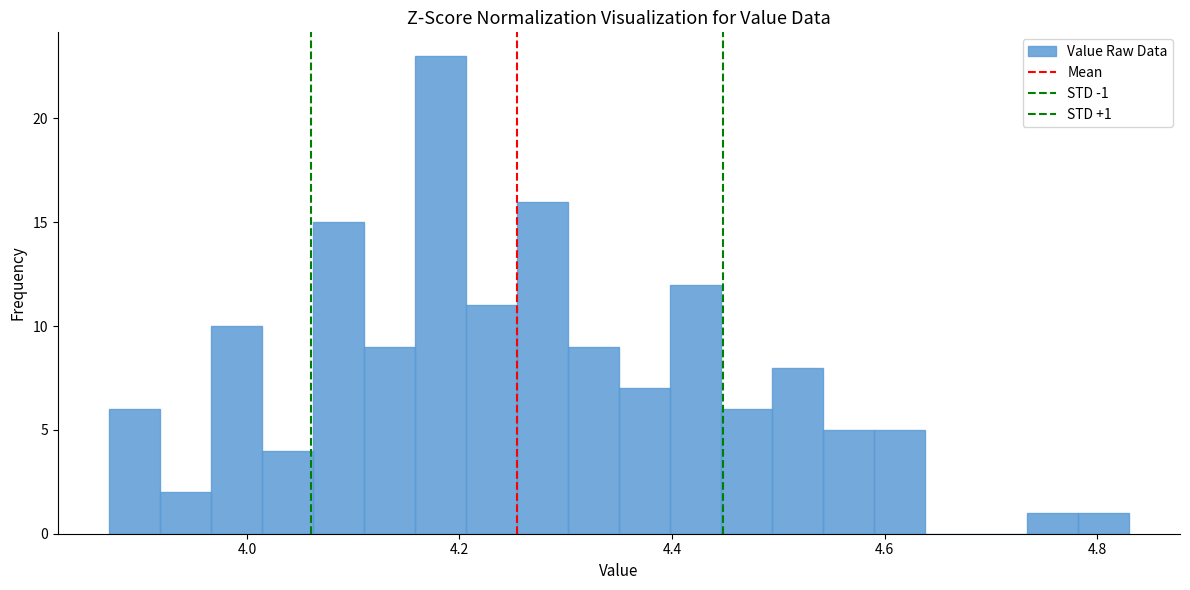

Around what value on the x-axis is the tallest bar? Give the approximate position of its centre, as read against the axis.

4.18